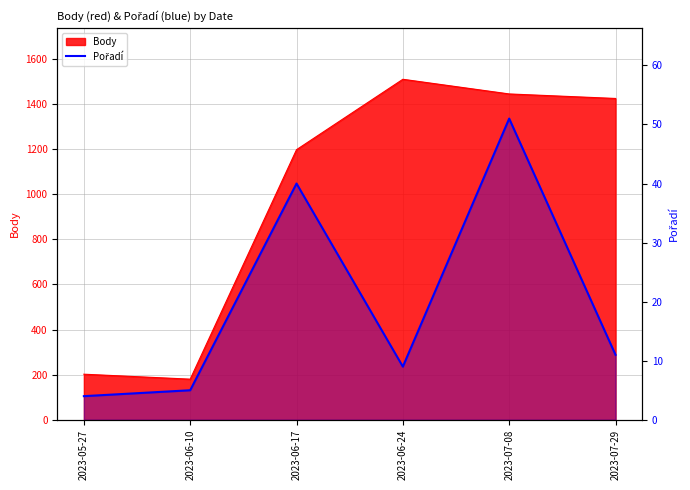

At which category does the chart reach its minimum across all series?

2023-05-27